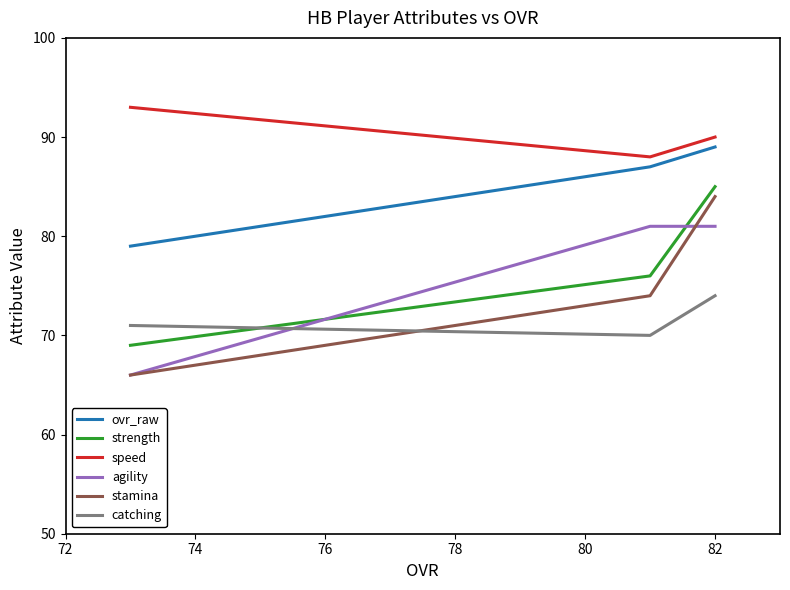

How many values in the ovr_raw series are below 87?

1